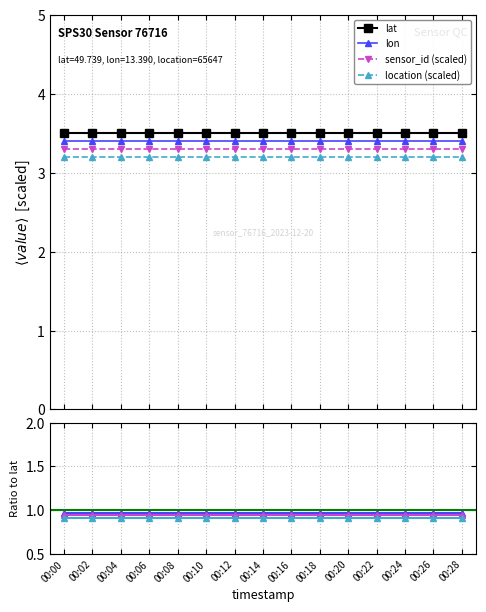

Is the value of lon at 00:22 greater than the value of location (scaled) at 00:08?

Yes